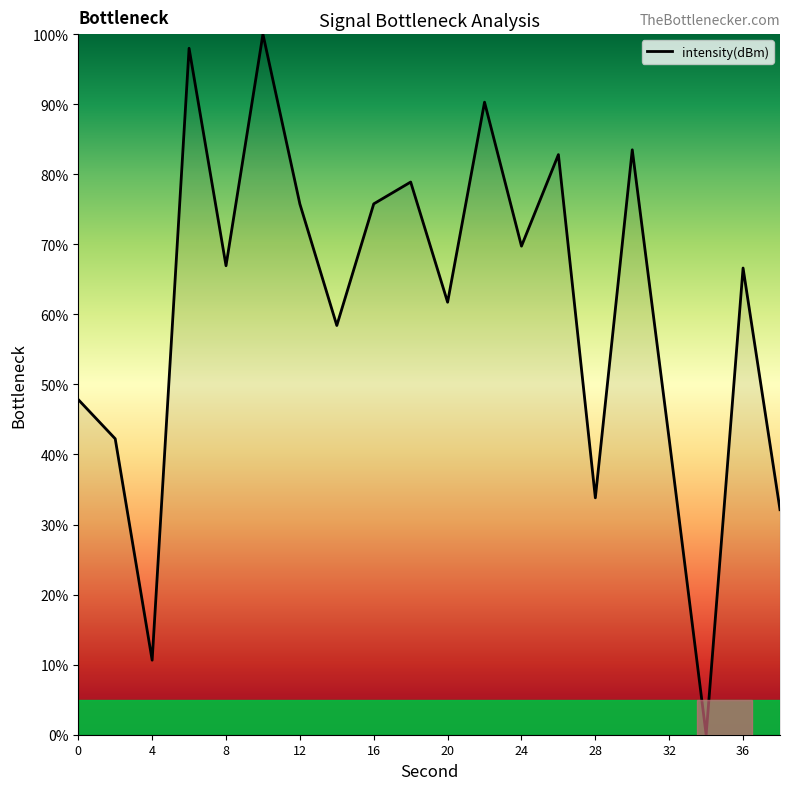

Does the chart display data point markers on the line(s)?

No